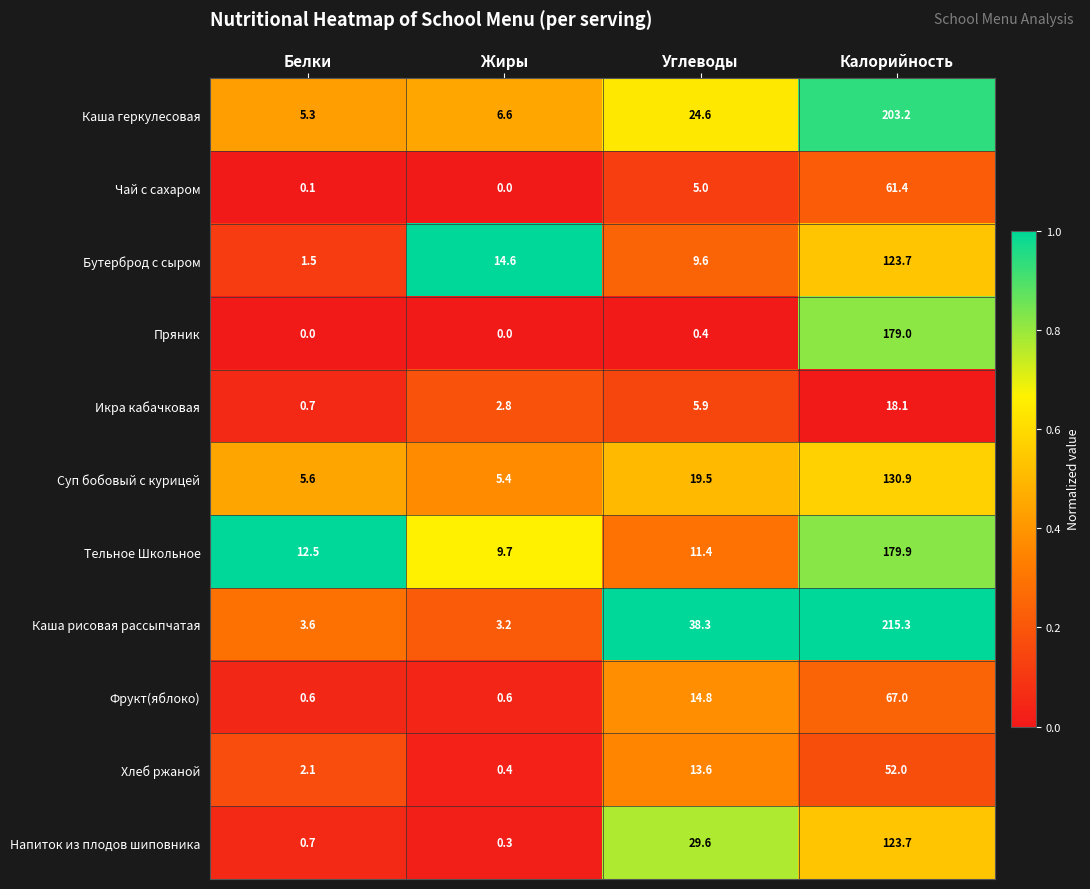

What is the difference between the maximum and minimum values in the Напиток из плодов шиповника series?

123.4